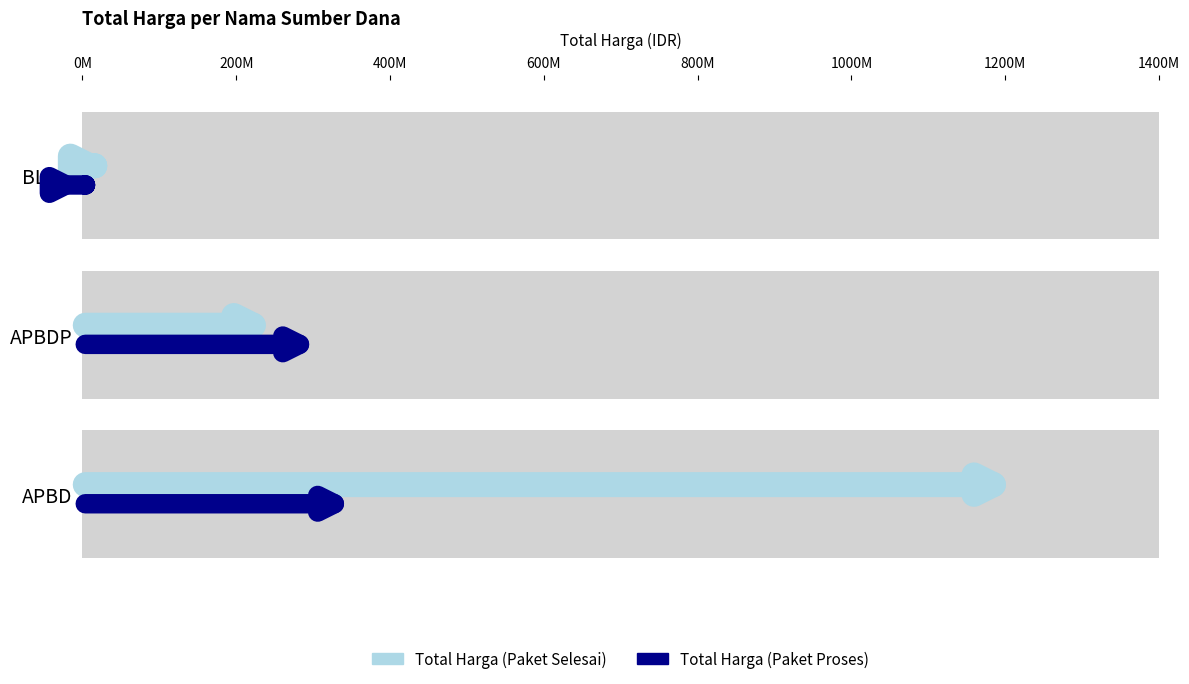

What is the value of the Total Harga (Paket Selesai) bar at the 2nd from the left?

262118150